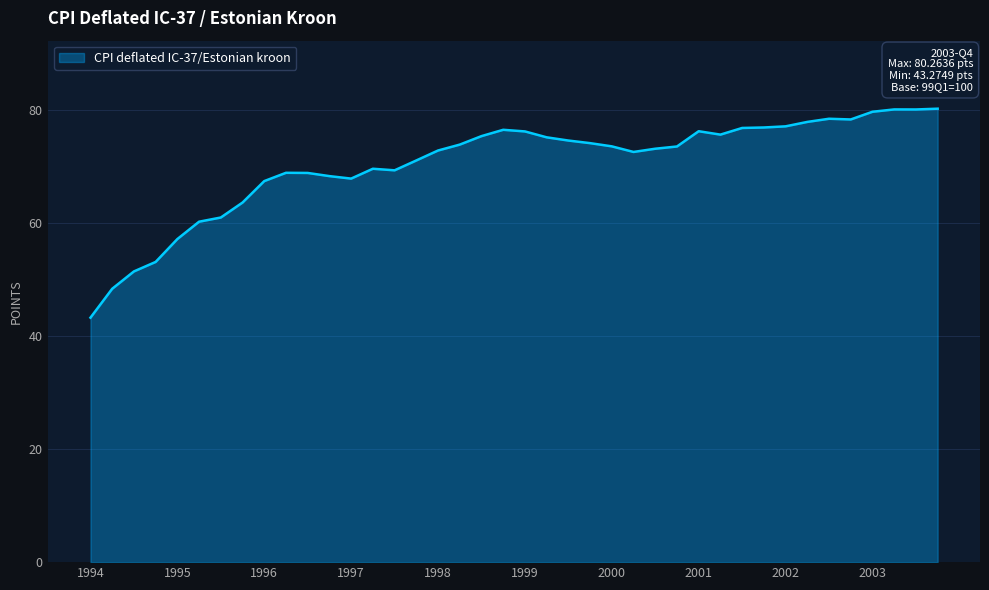

What is the greatest value displayed?

80.3